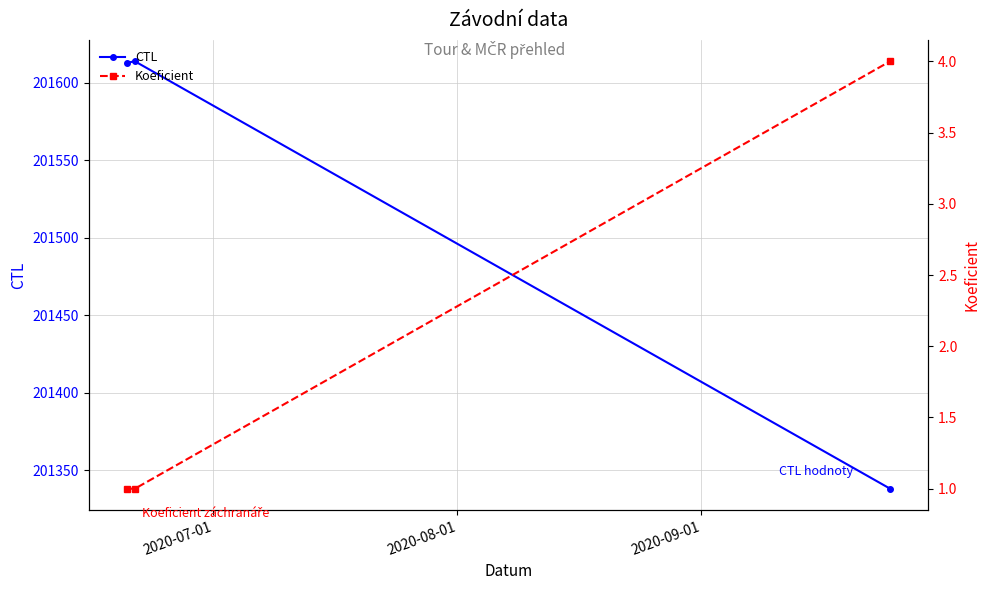

What is the highest value of the CTL series?

201614